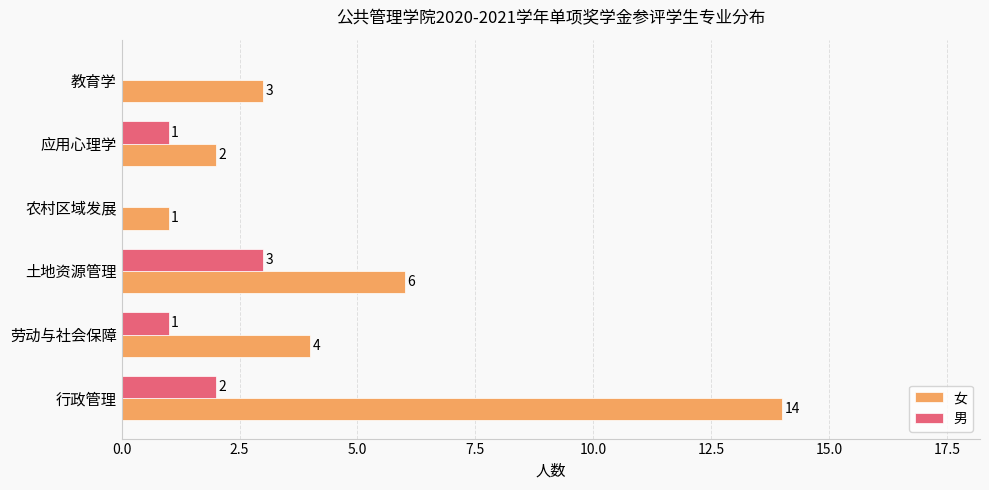

Is the value of 女 at 土地资源管理 greater than the value of 男 at 应用心理学?

Yes